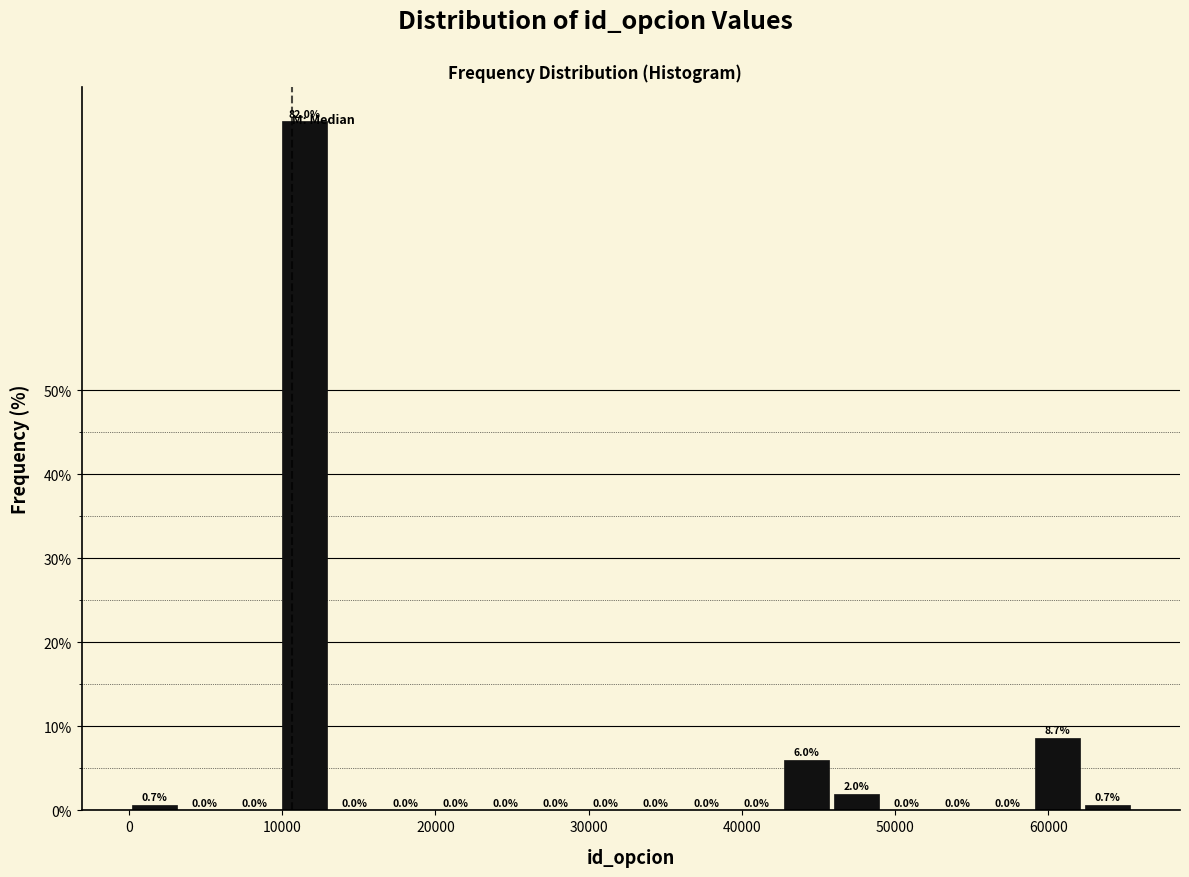

Read against the x-axis, roughly where is the centre of the tallest bar?

11000